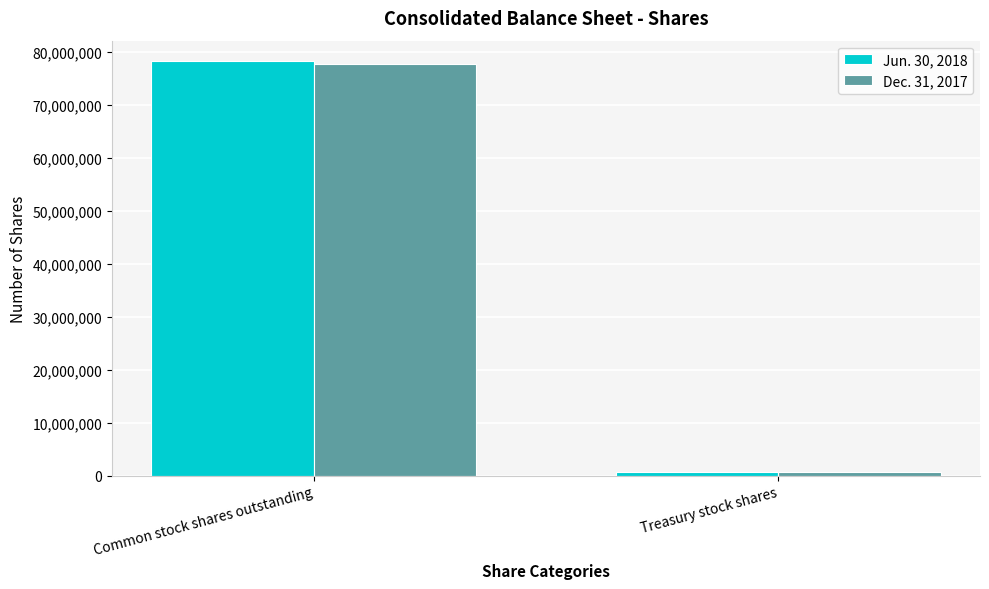

Which series has the largest range (max minus min)?

Jun. 30, 2018